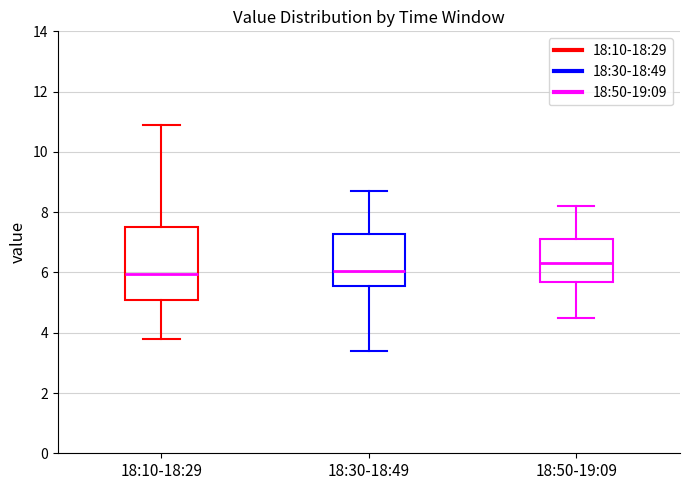

Reading left to right, read every box against the y-axis: the position of its median line, the range the box covers, and the ends of its whiskers. The values are not printed on the chart, so give them approximately, as read against the axis.

18:10-18:29: median 6.0, box 5.2 to 7.6, whiskers 3.8 to 11.0
18:30-18:49: median 6.0, box 5.6 to 7.2, whiskers 3.4 to 8.8
18:50-19:09: median 6.4, box 5.6 to 7.2, whiskers 4.6 to 8.2